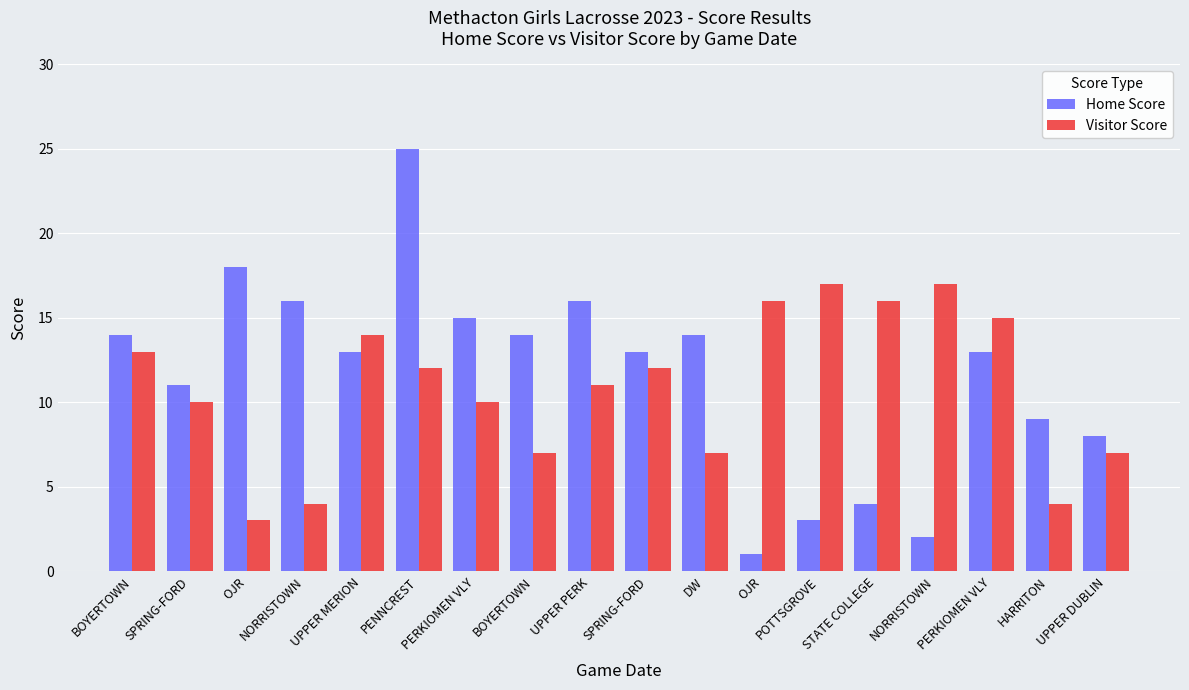

What is the sum of all Home Score values?

209